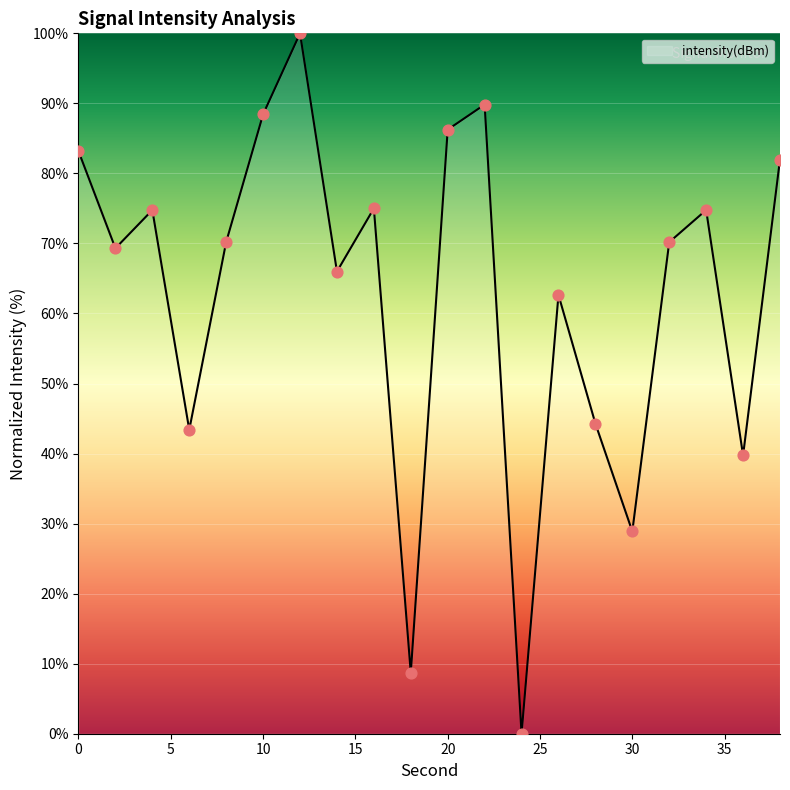

What is the greatest value displayed?

100.0